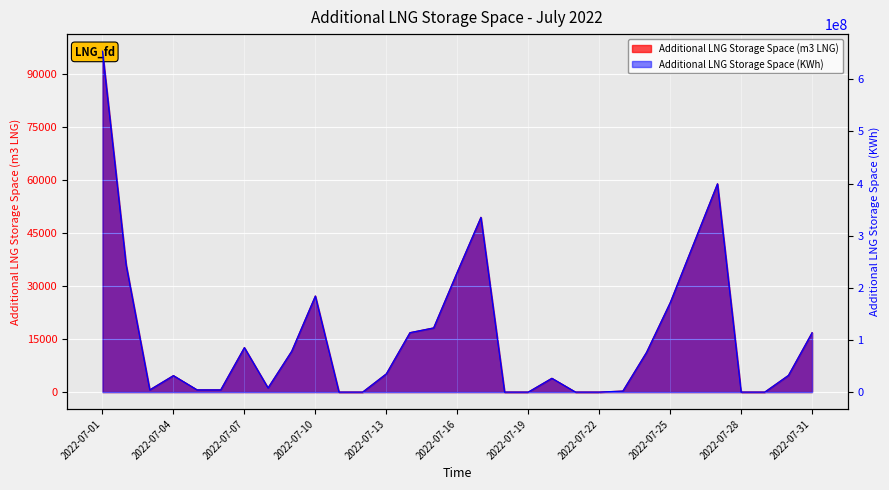

Which category has the lowest value across all series?

2022-07-11